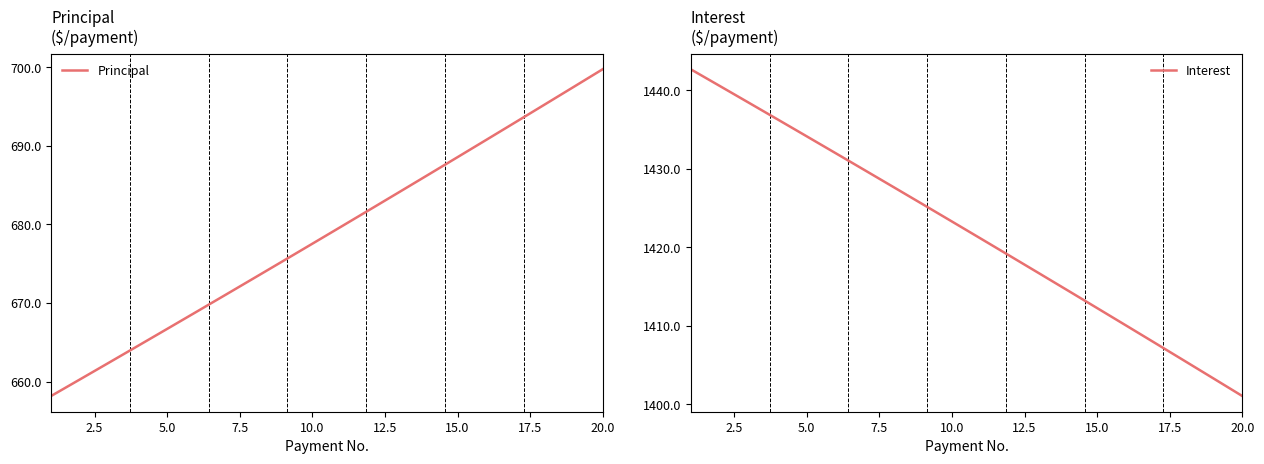

List the series in order of their overall mean, highest first.

Interest, Principal